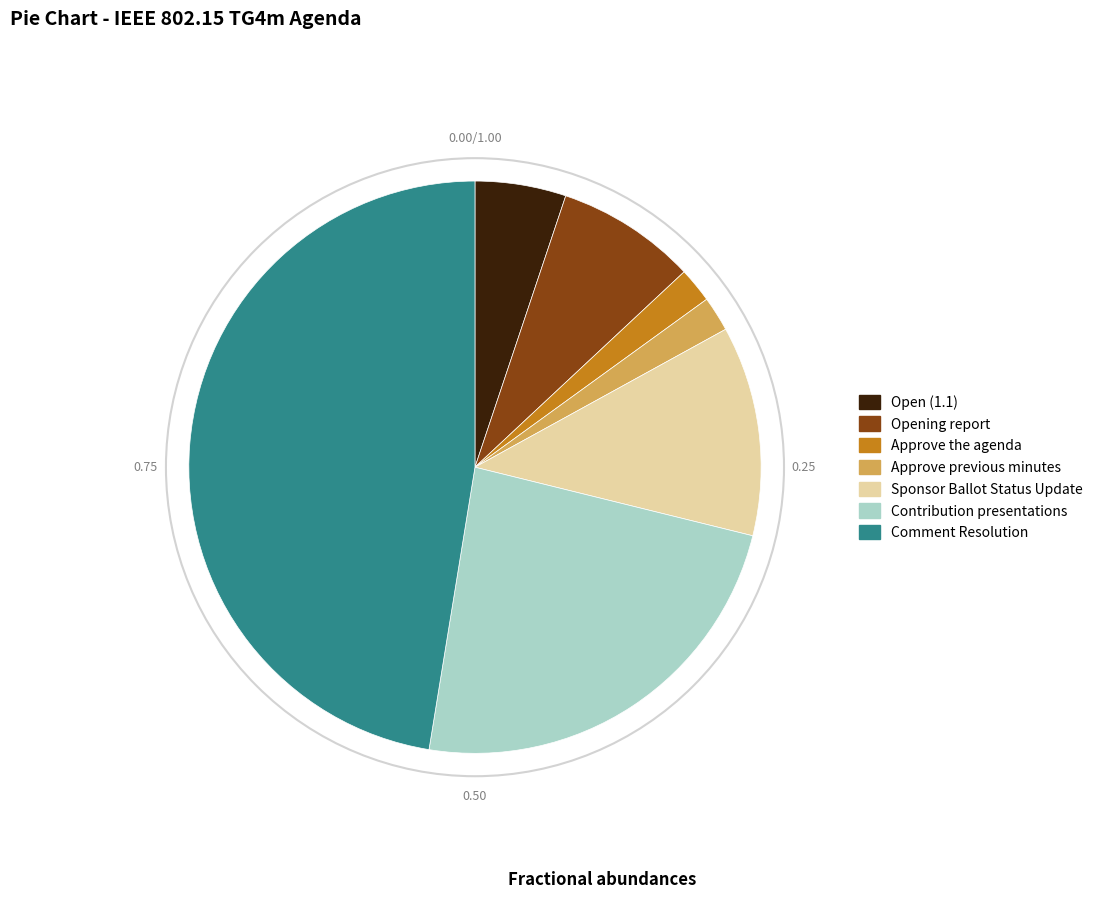

Approximately how many times larger is the value at Comment Resolution compared to Open (1.1)?

9.2